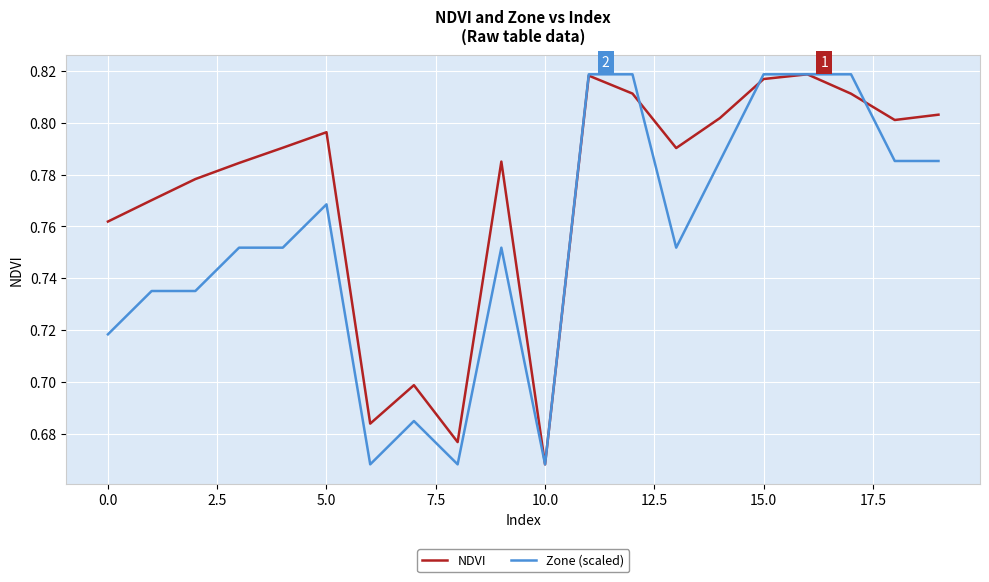

Which series has the largest total across all categories?

NDVI